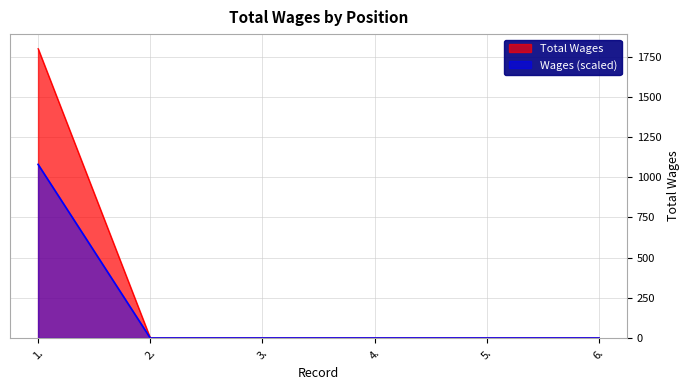

The chart shows a value of 2501 at 1.. True or false?

False